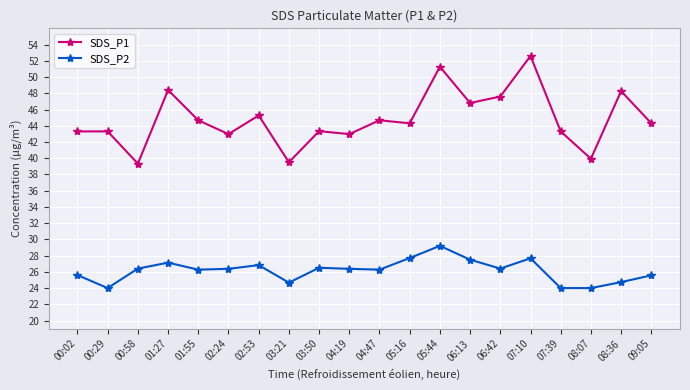

How many lines are shown in the chart?

2